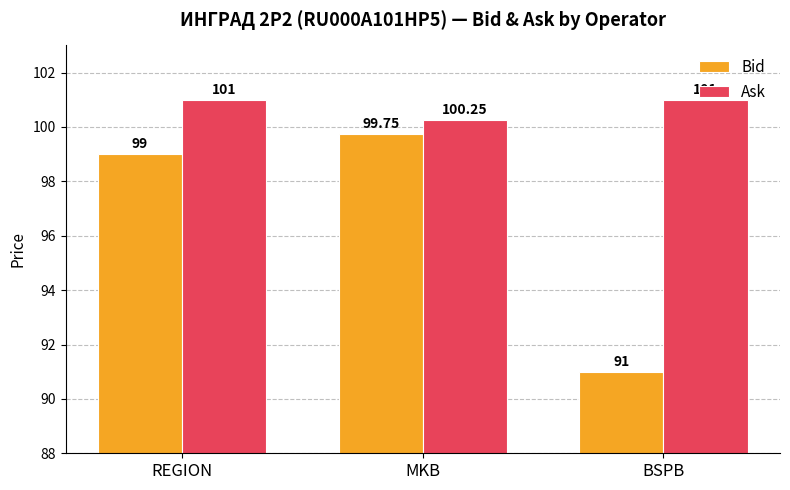

Count the number of categories in the chart.

3